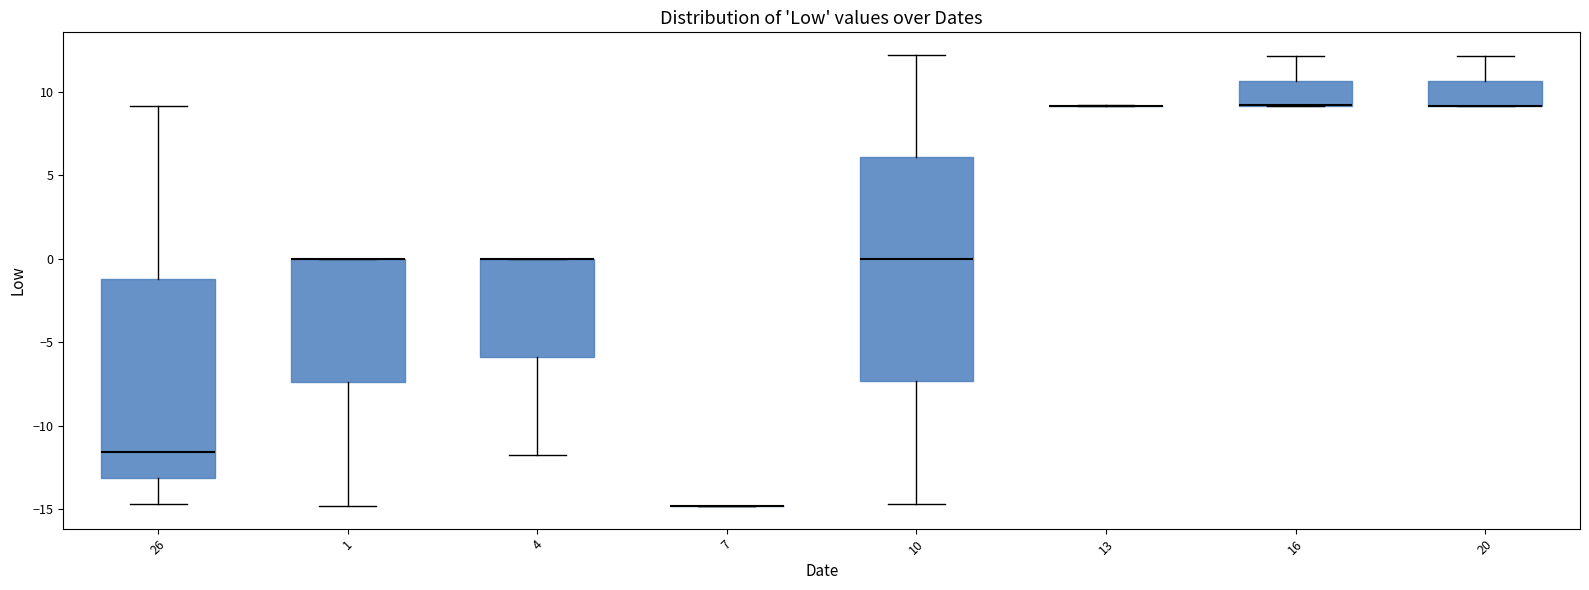

Comparing the boxes themselves (not the whiskers), which one is the tallest?

10